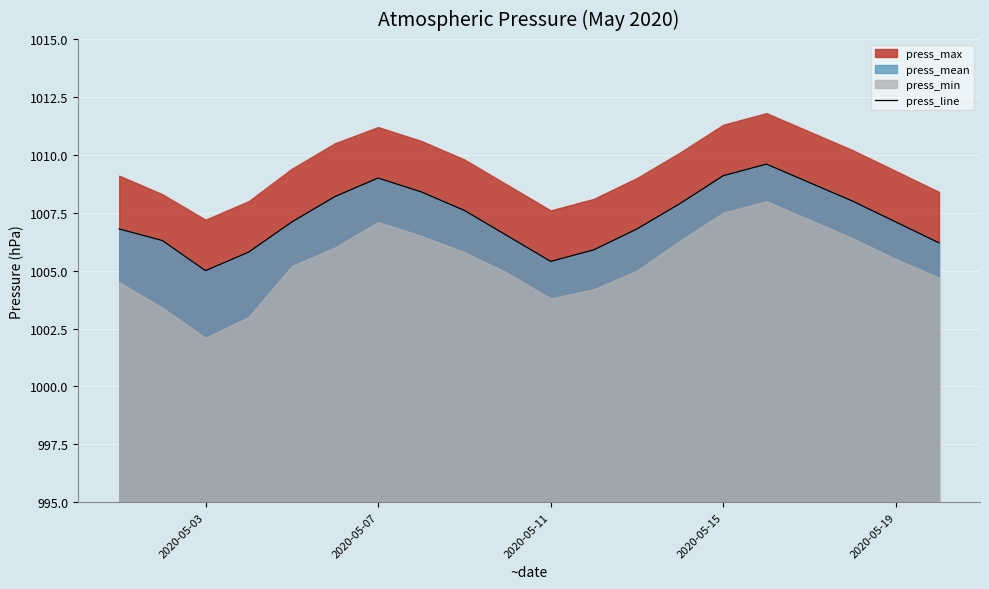

What is the highest value of the press_line series?

1009.6